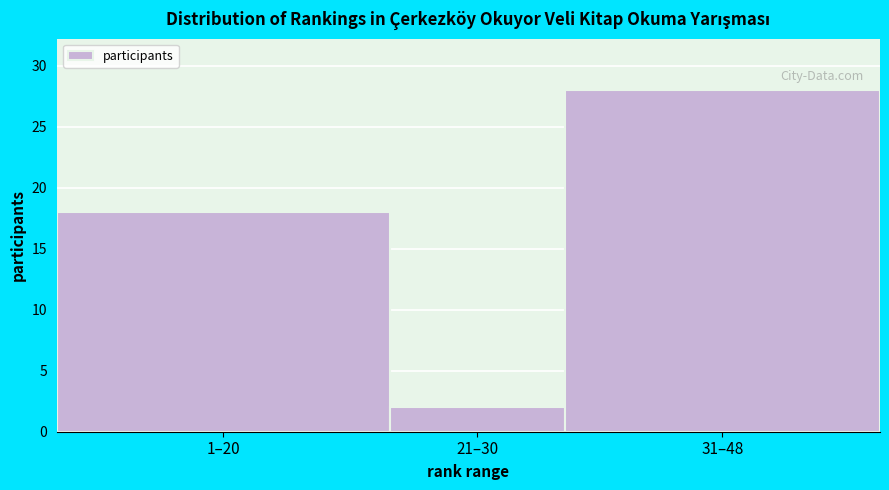

Reading left to right, transcribe all the data shown in this chart.

1–20=18	21–30=2	31–48=28